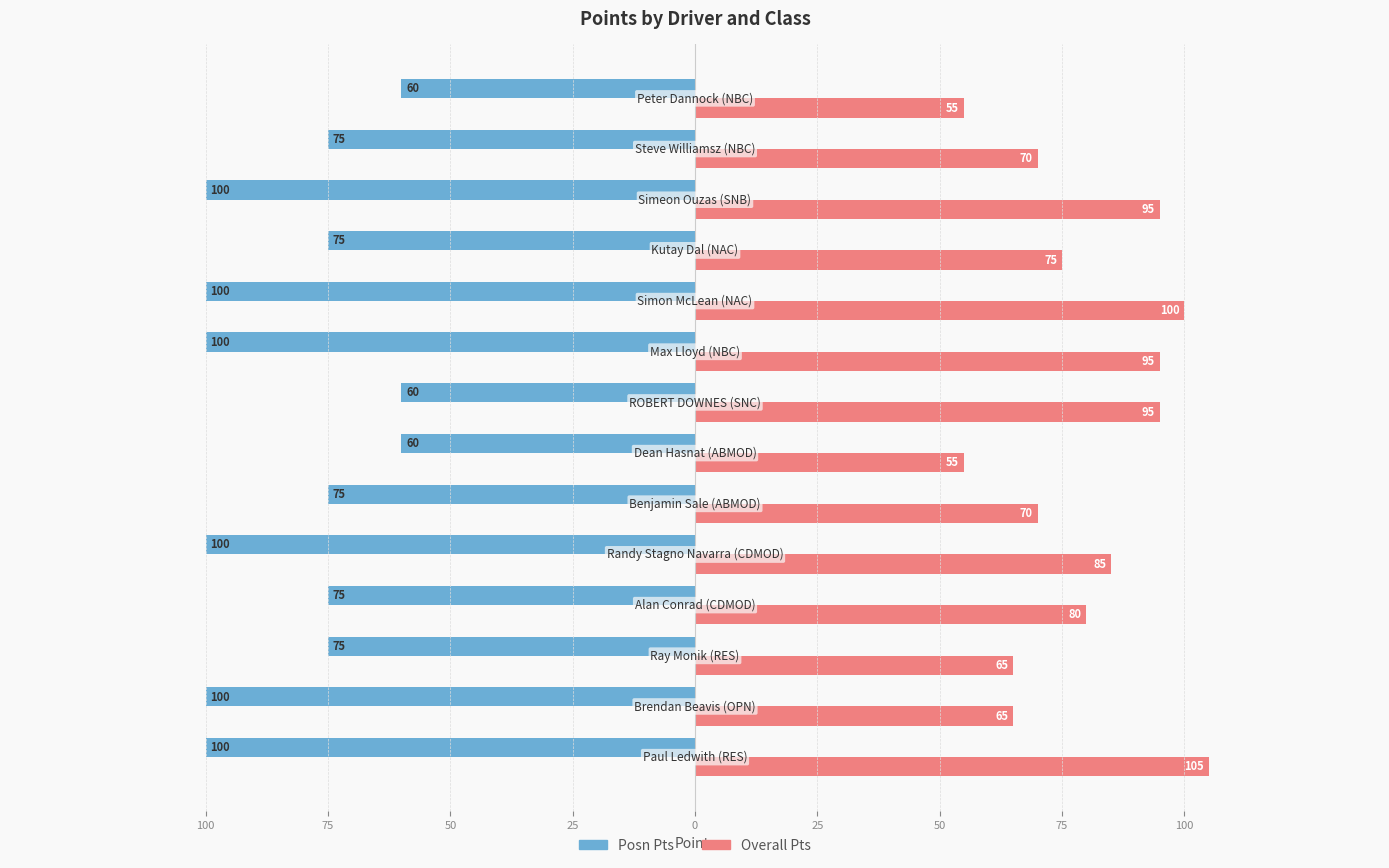

Count the Overall Pts values in the range 65 to 95.

10